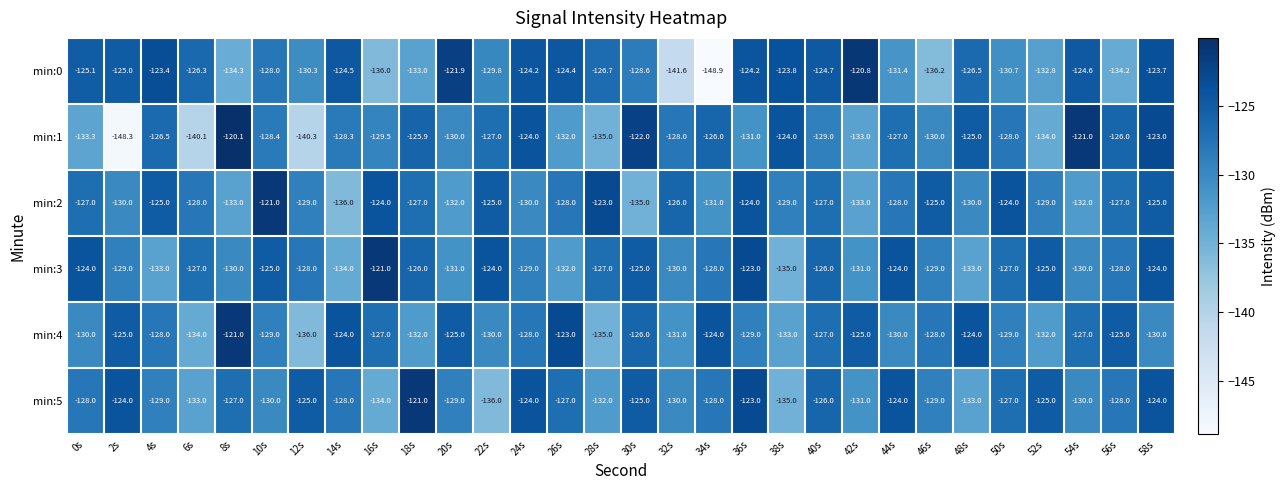

Is it true that min:3 equals -125.0 at 30s?

True